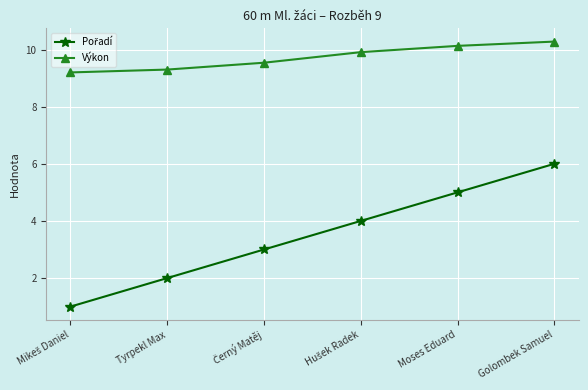

True or false: Výkon has more than 1 interior local peaks.

False